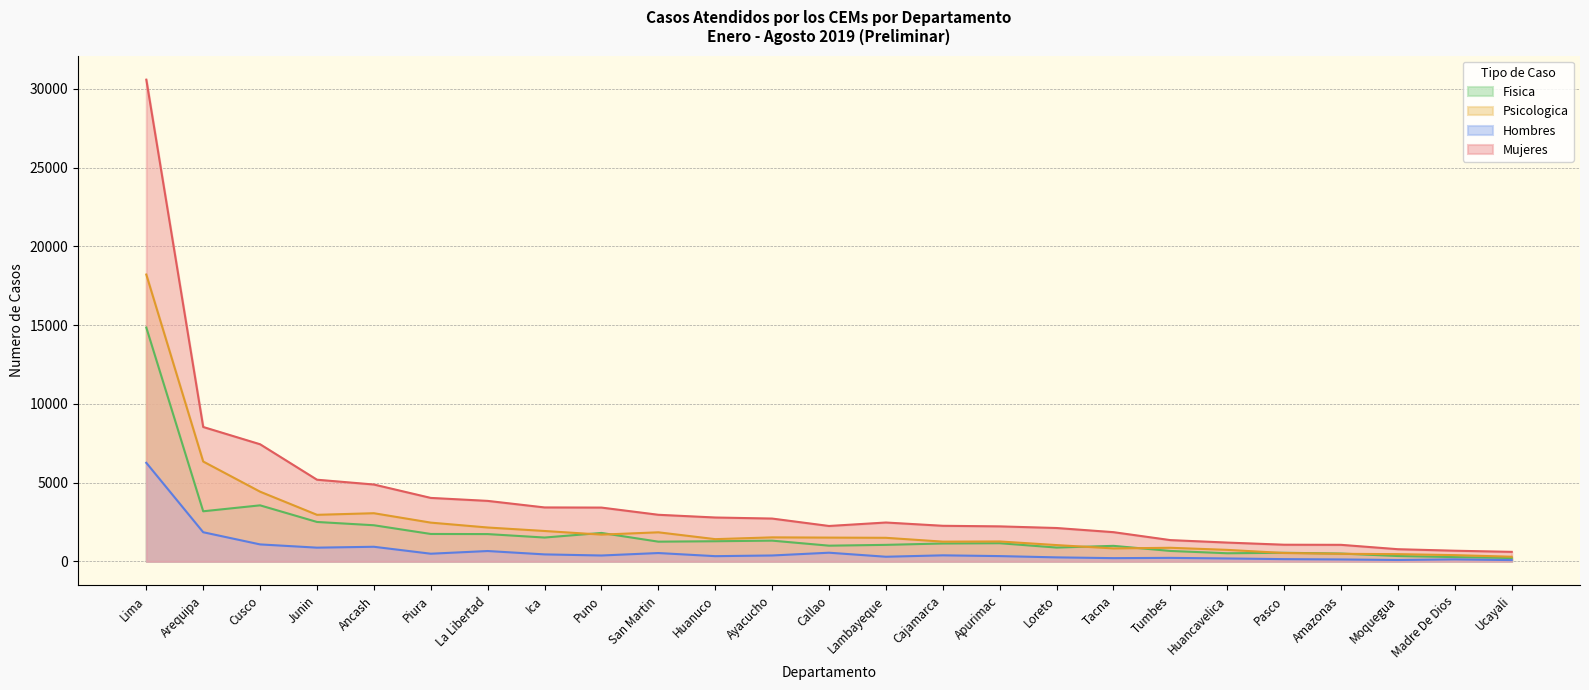

Does the chart display data point markers on the line(s)?

No